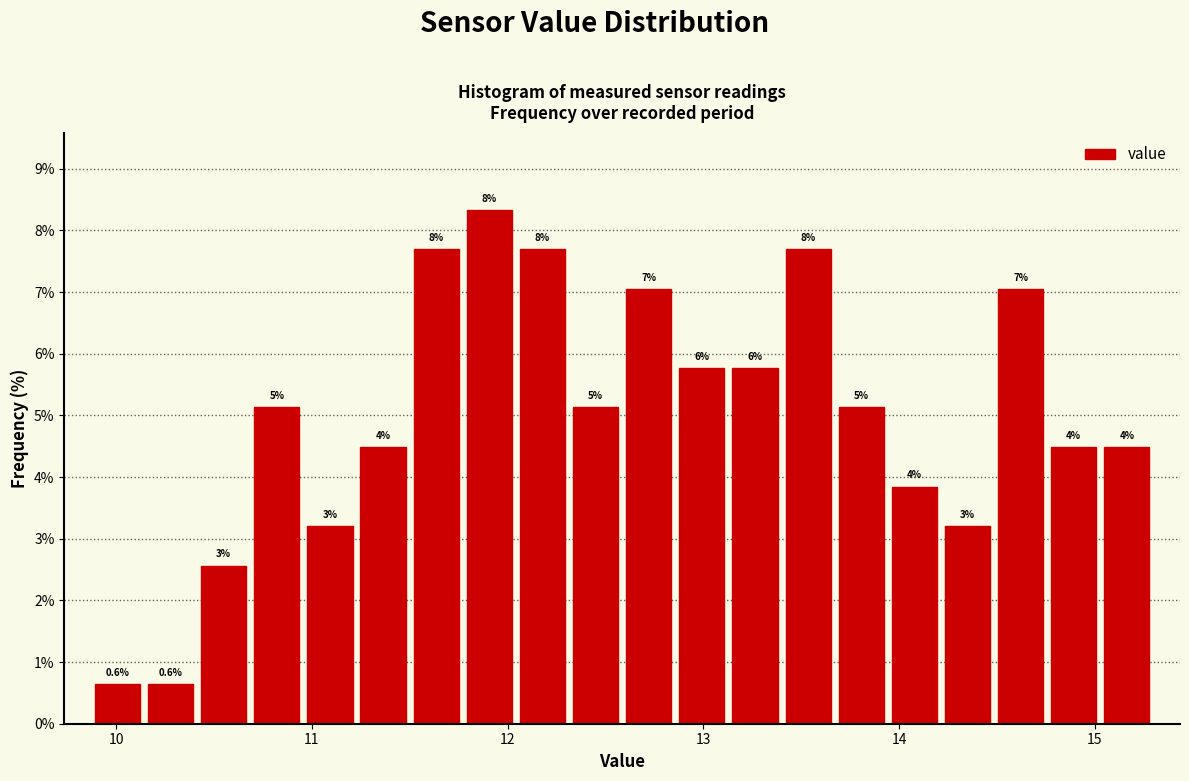

Read against the x-axis, roughly where is the centre of the tallest bar?

11.9